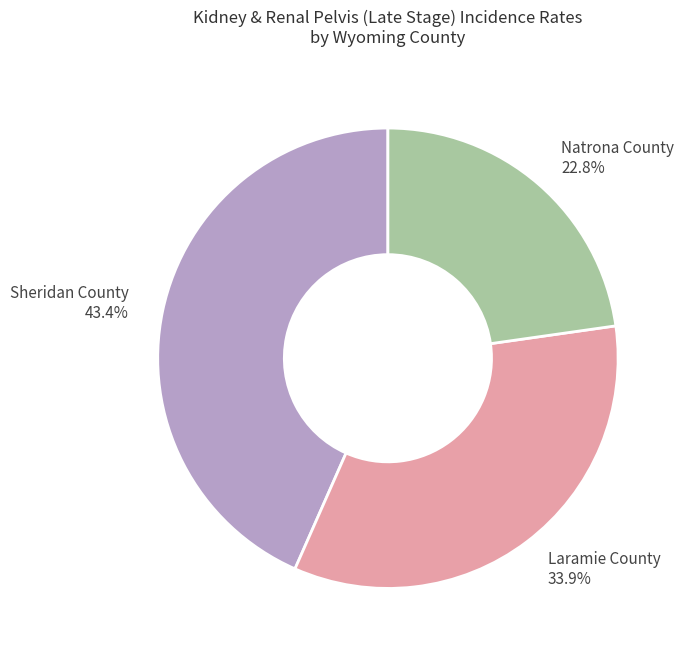

Does any single category account for the majority?

No